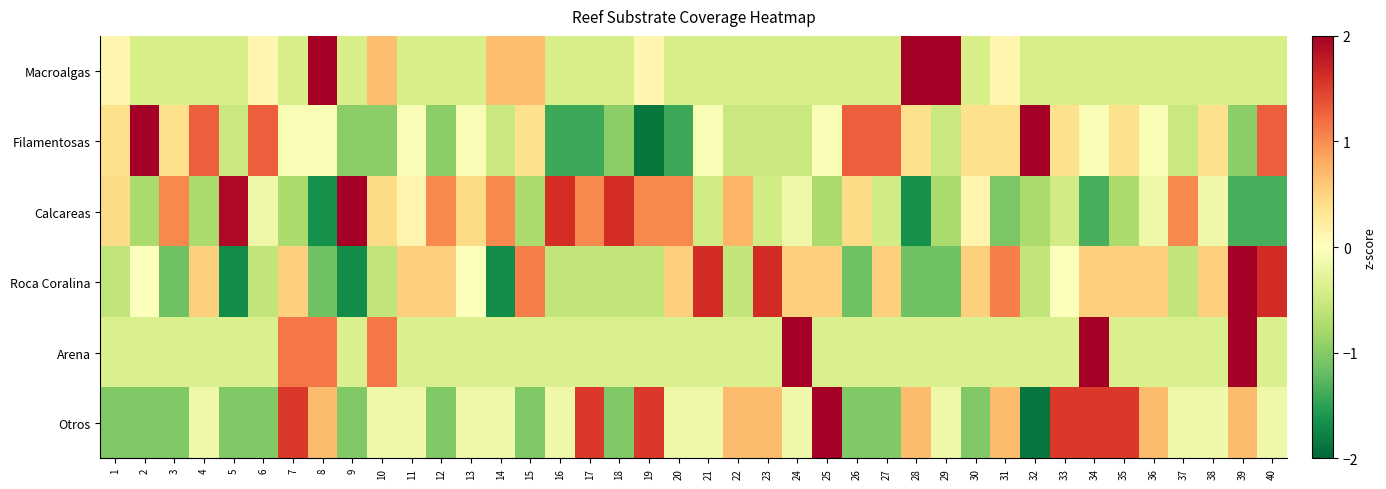

At which category does the chart reach its peak across all series?

34